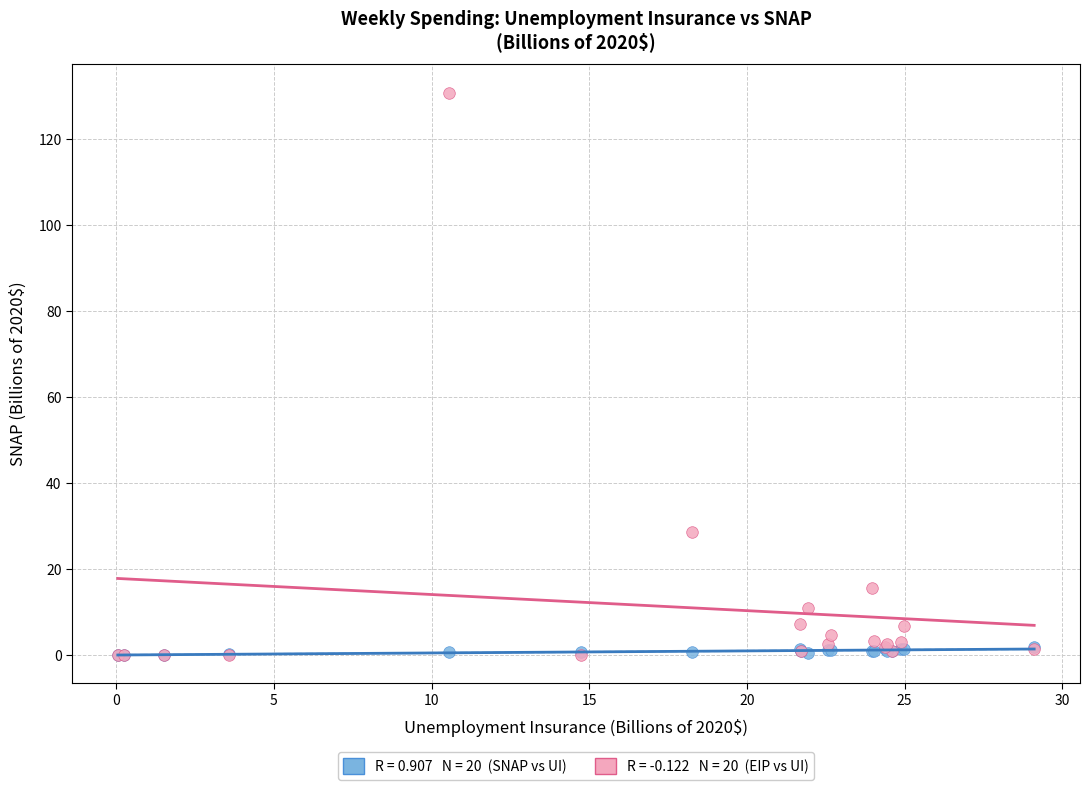

Across all series, what Y value is closest to 65?

28.7